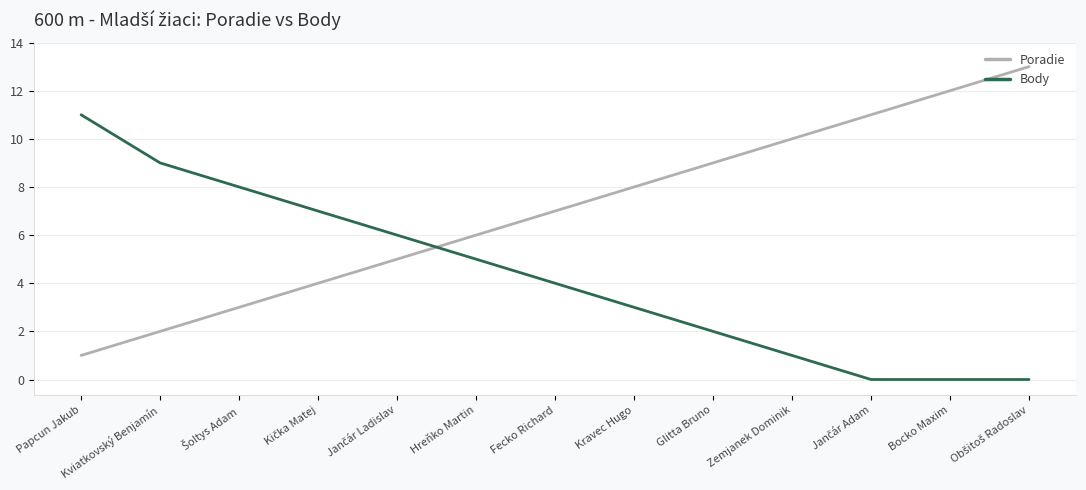

Which series has the widest spread of values?

Poradie